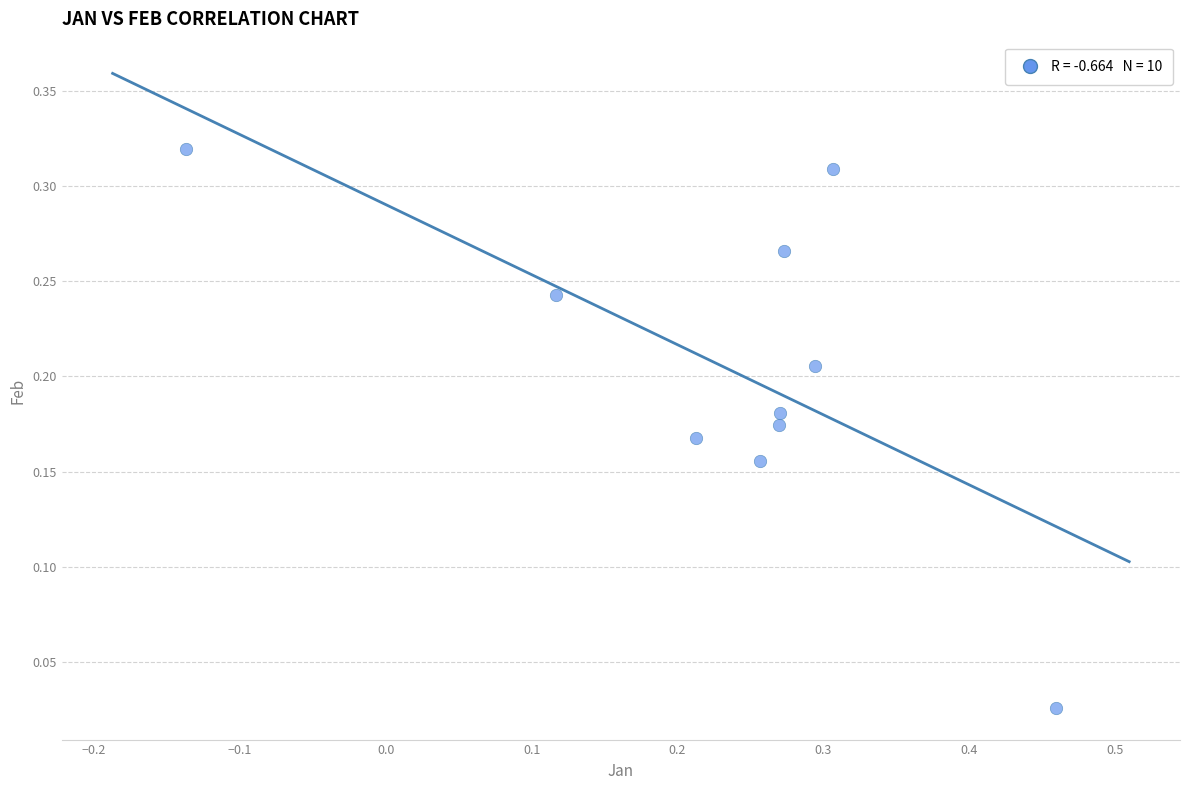

What is the range of X values (max minus min)?

0.6